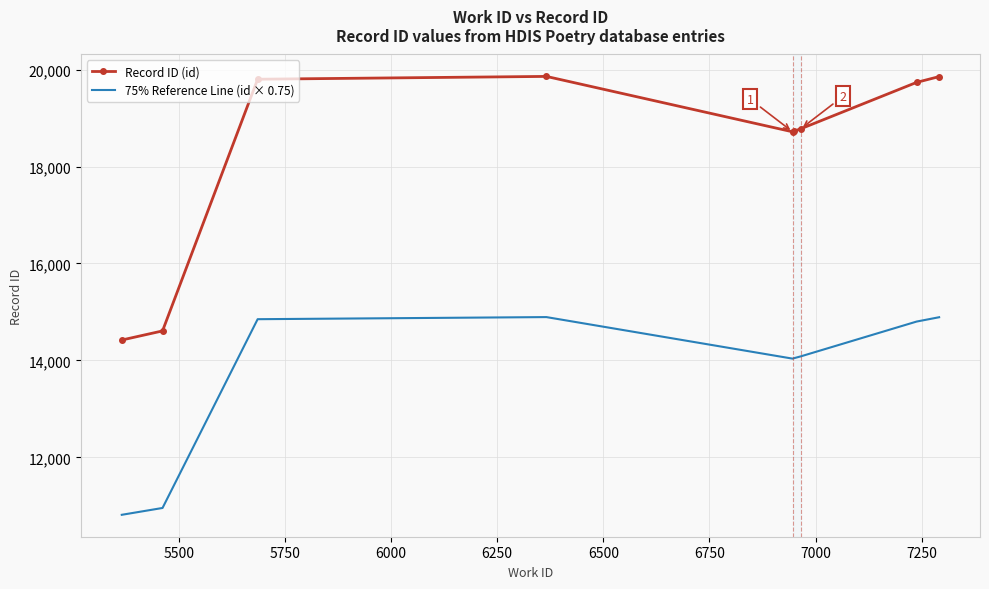

What is the difference between the maximum and minimum values in the 75% Reference Line (id × 0.75) series?

4078.5